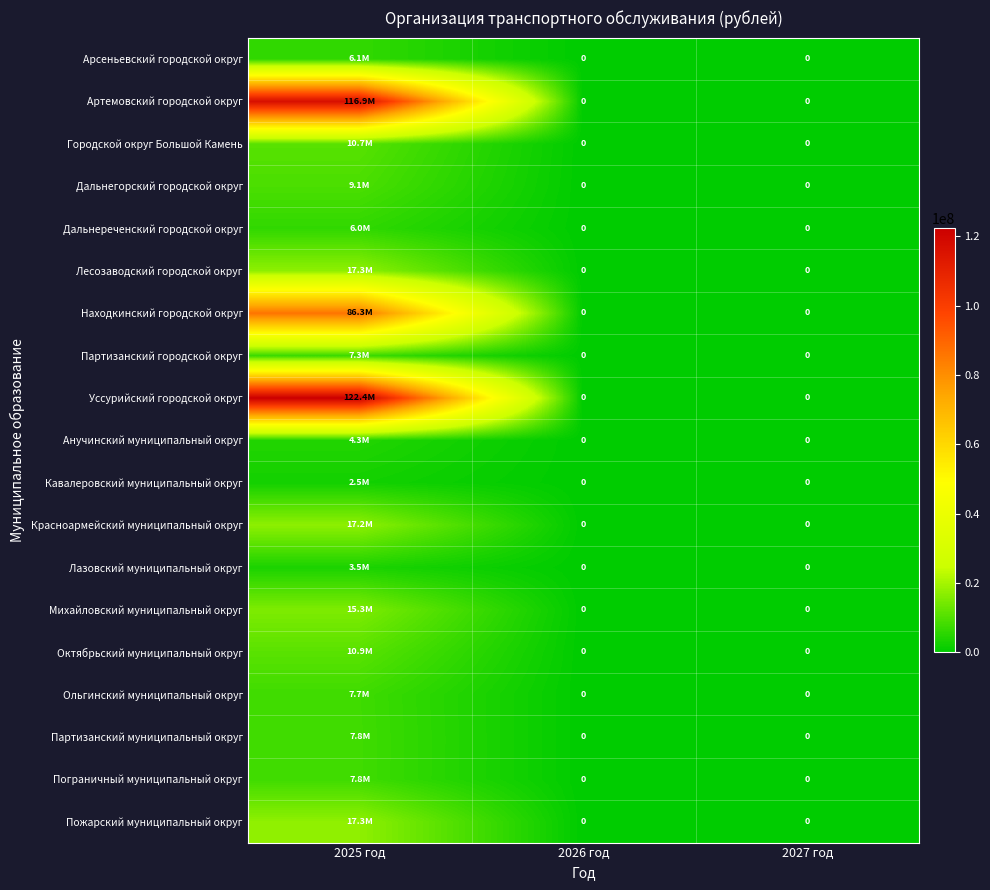

Is it true that Красноармейский муниципальный округ equals 28330914.9 at 2025 год?

False